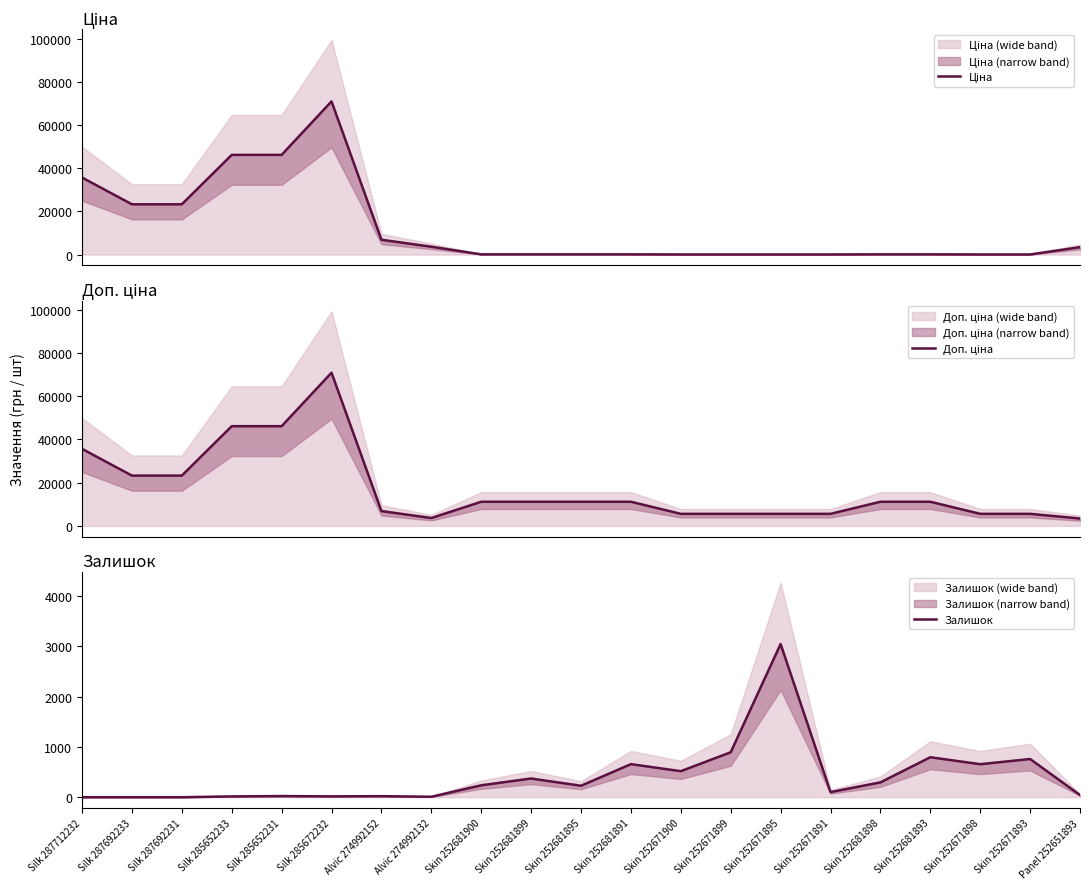

What is the difference between the maximum and minimum values in the Залишок series?

3048.0